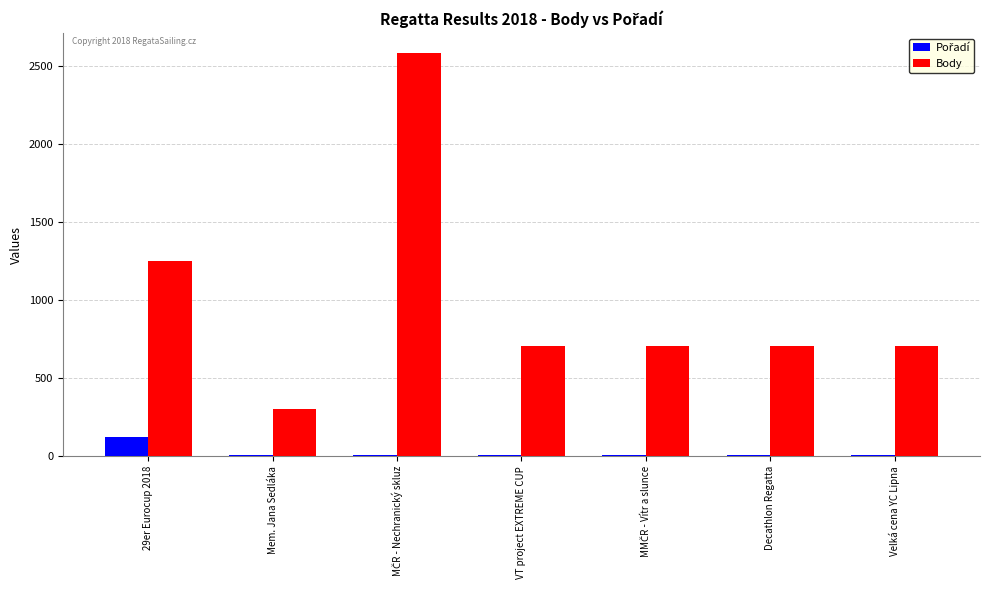

Which series has the widest spread of values?

Body